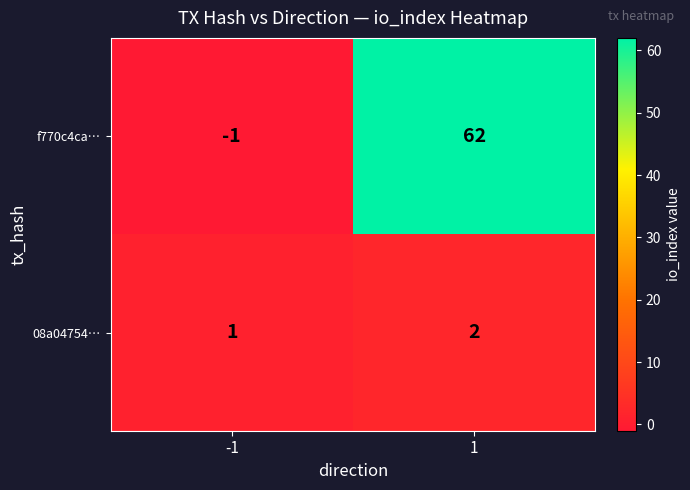

What is the difference between the highest and lowest values at -1?

2